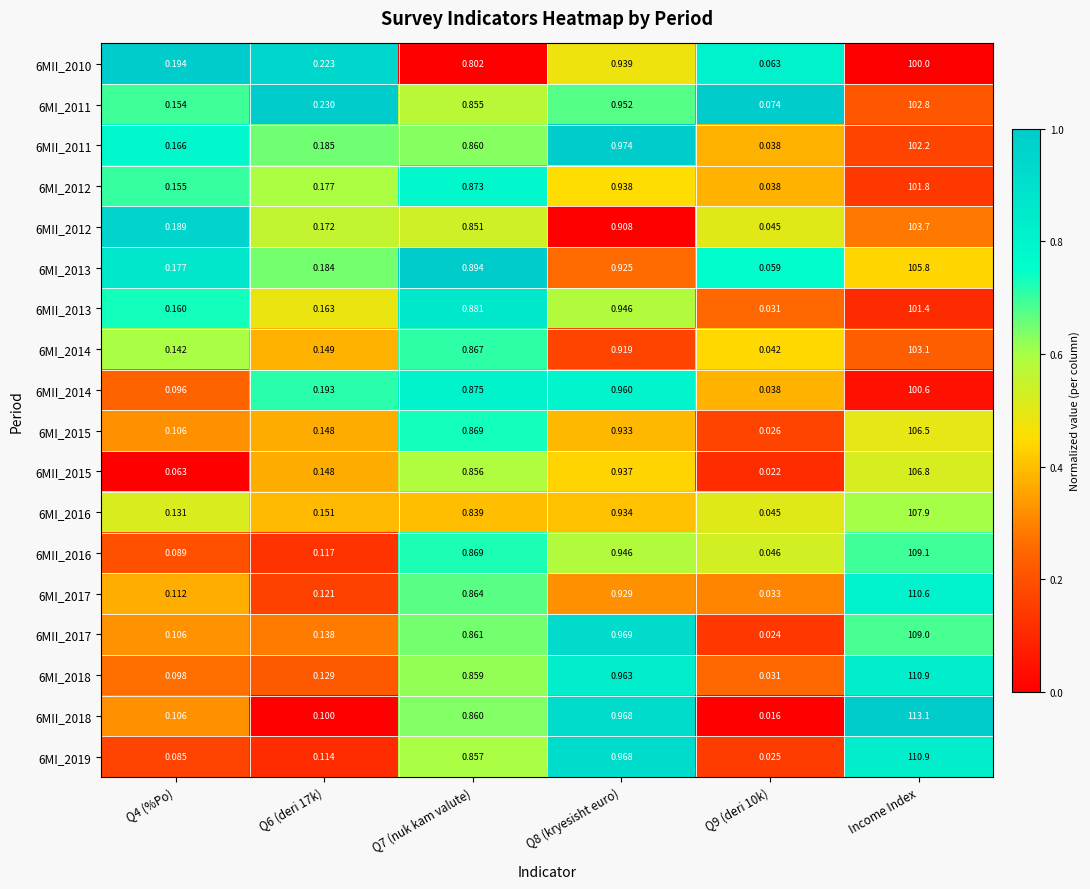

Between Q4 (%Po) and Q8 (kryesisht euro), which series saw the biggest shift?

6MI_2019